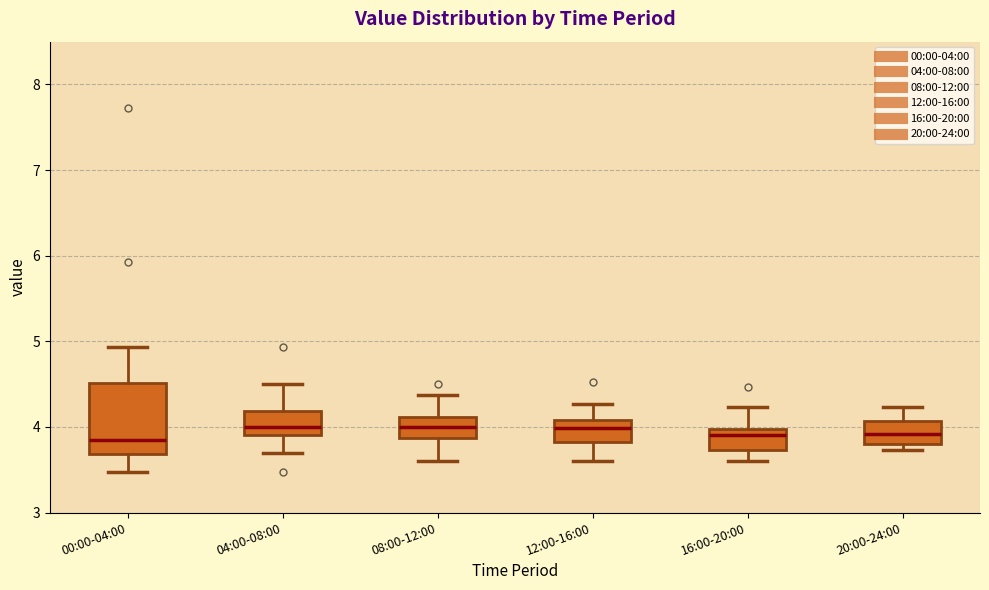

Which box is the tallest, from its lower edge to its upper edge?

00:00-04:00